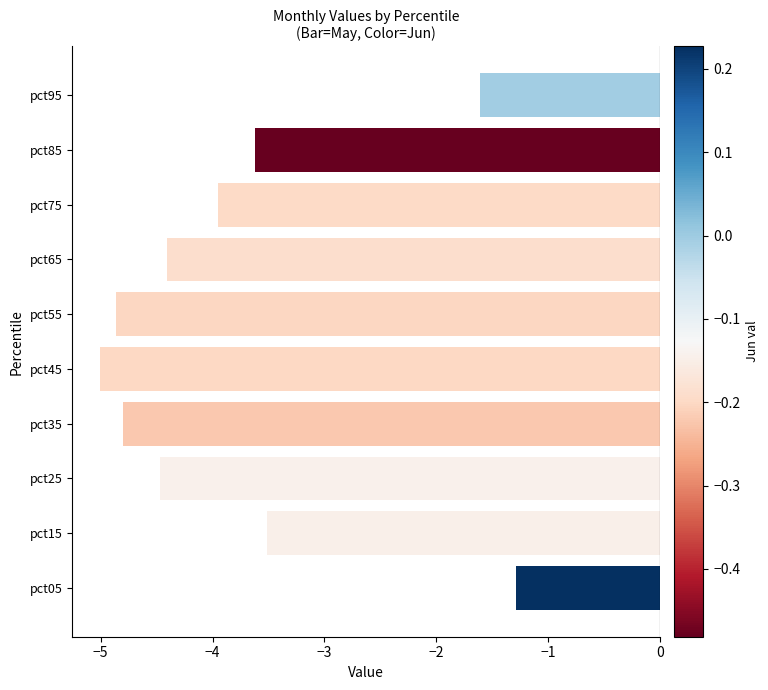

Read the value at pct55.

-4.9